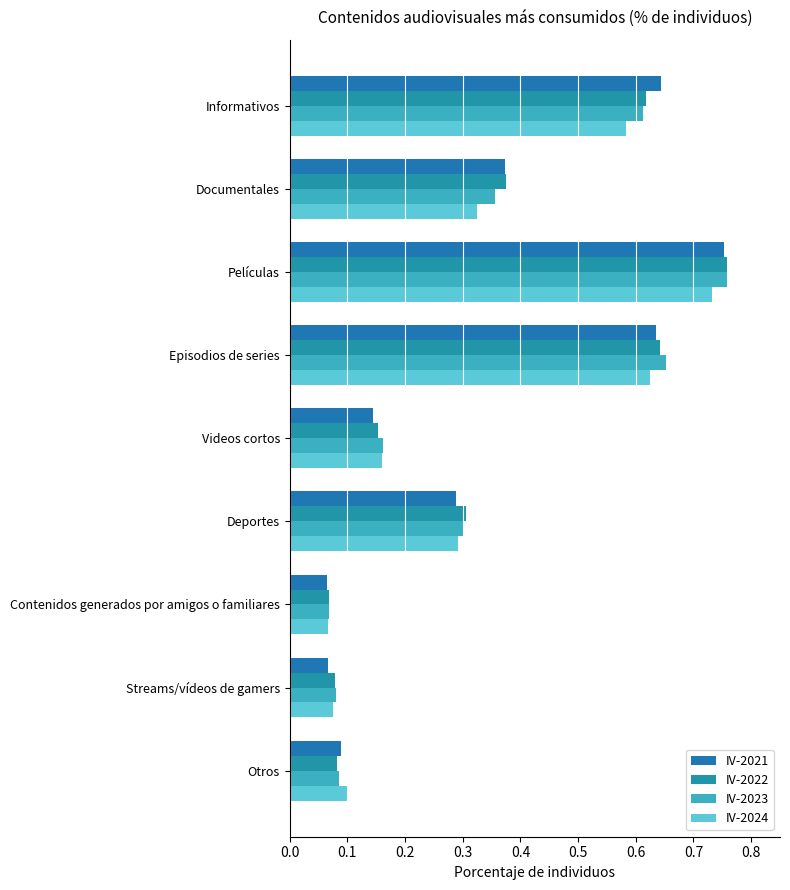

What are all the series names shown in the legend?

IV-2021, IV-2022, IV-2023, IV-2024